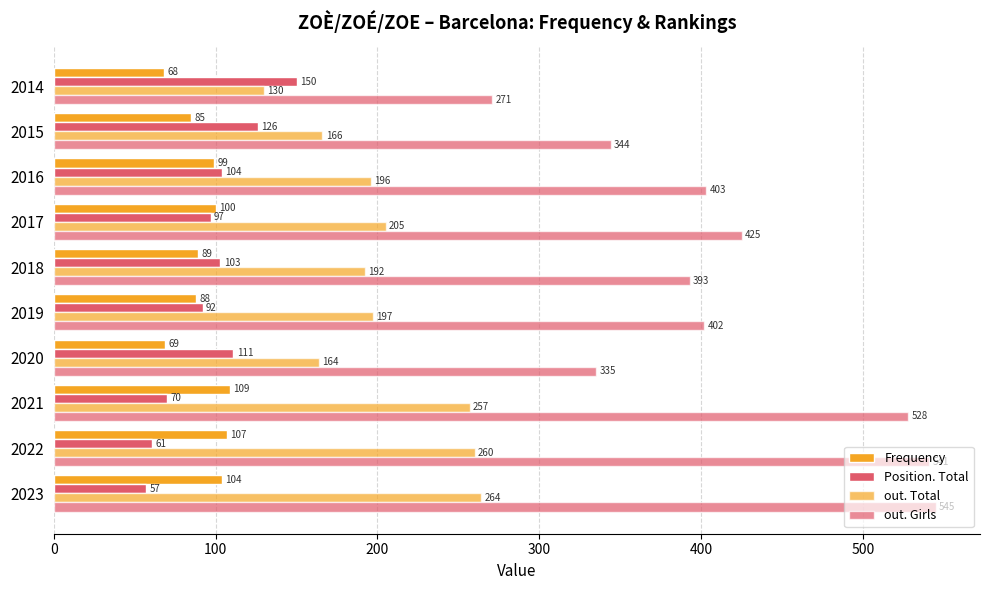

How many values in the Frequency series are below 99?

5